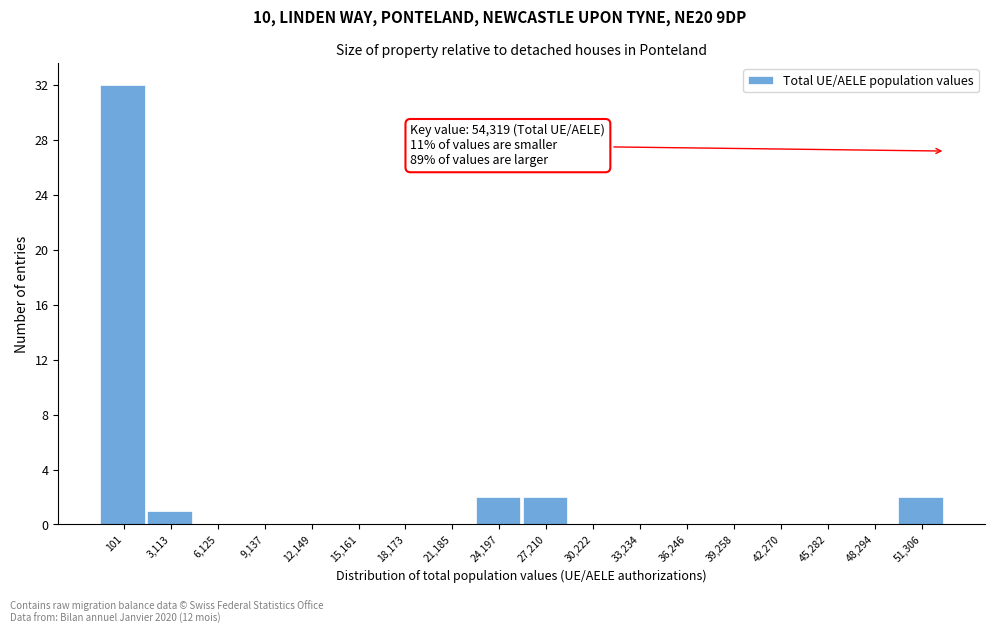

Reading left to right, what are all the values shown in this chart?

101=32	3,113=1	6,125=0	9,137=0	12,149=0	15,161=0	18,173=0	21,185=0	24,197=2	27,210=2	30,222=0	33,234=0	36,246=0	39,258=0	42,270=0	45,282=0	48,294=0	51,306=2